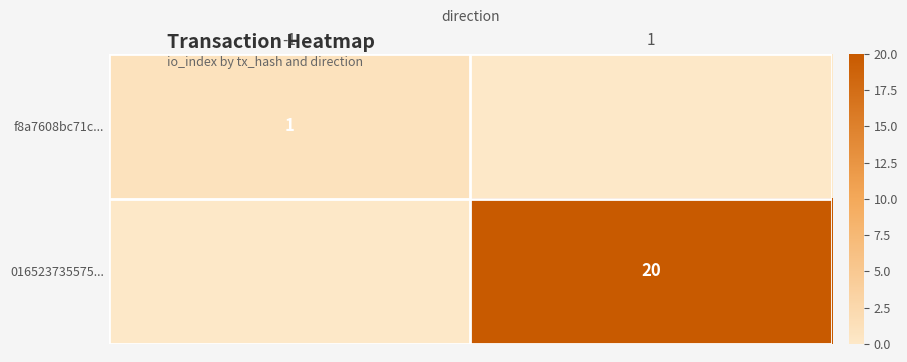

Rank the series by their maximum value, from lowest to highest.

f8a7608bc71c..., 016523735575...